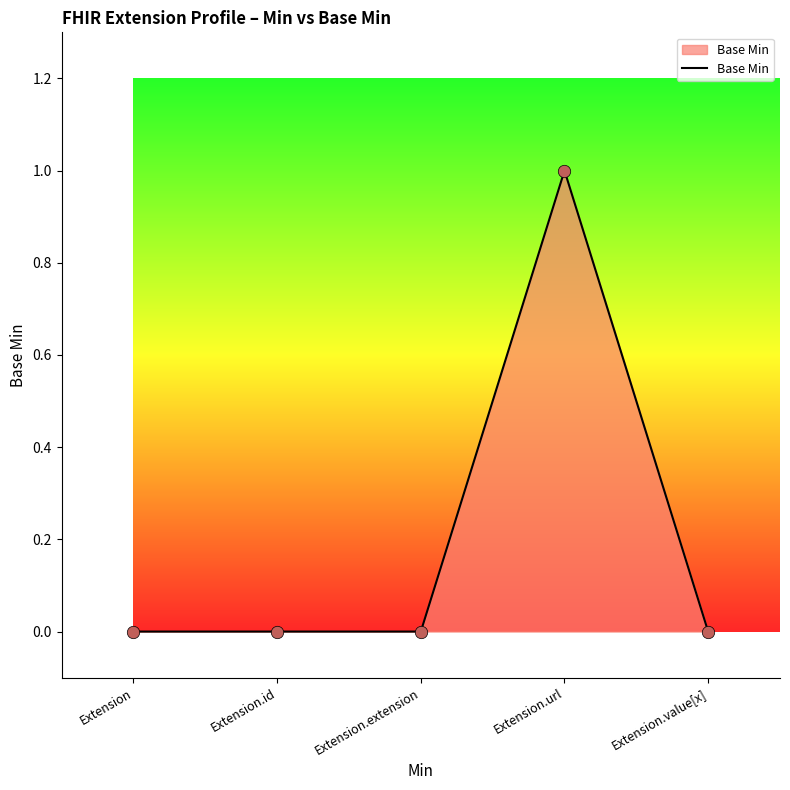

What is the change in value from Extension to Extension.url?

+1